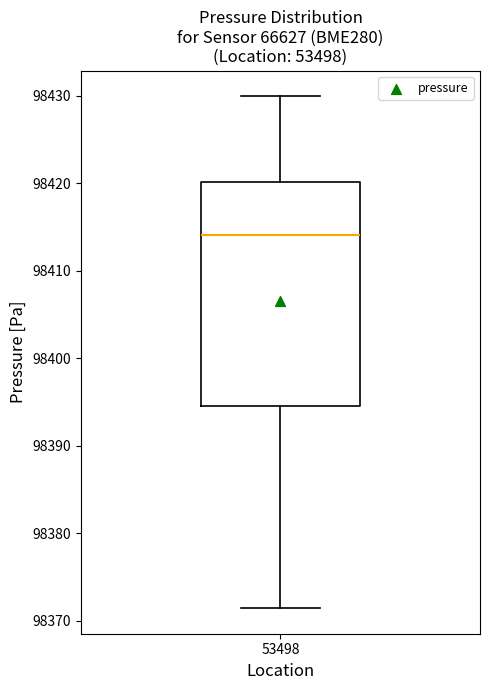

Transcribe this box plot: give where the median line is, the range the box spans, and where the two whiskers end, as read against the y-axis. The values are not printed on the chart, so give them approximately, as read against the axis.

median 98414, box 98395 to 98420, whiskers 98371 to 98430